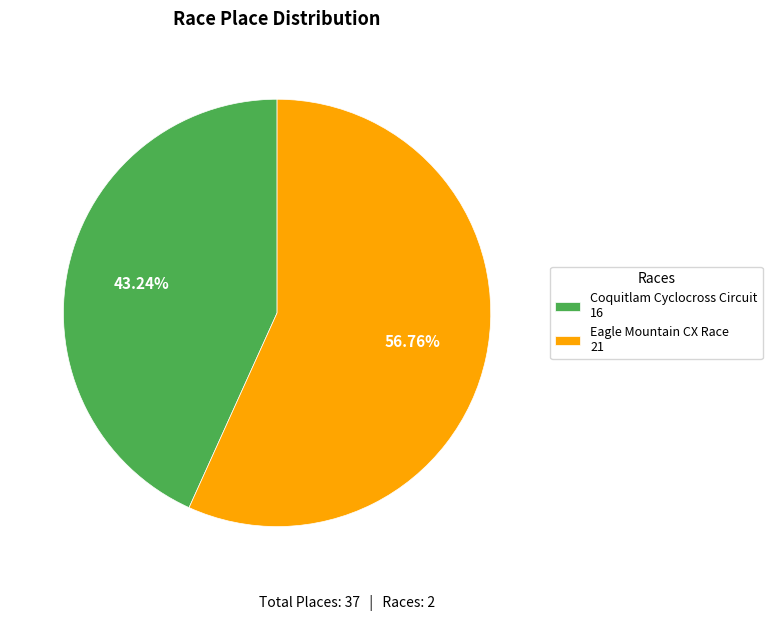

To the nearest percent, what portion does Eagle Mountain CX Race represent?

57%